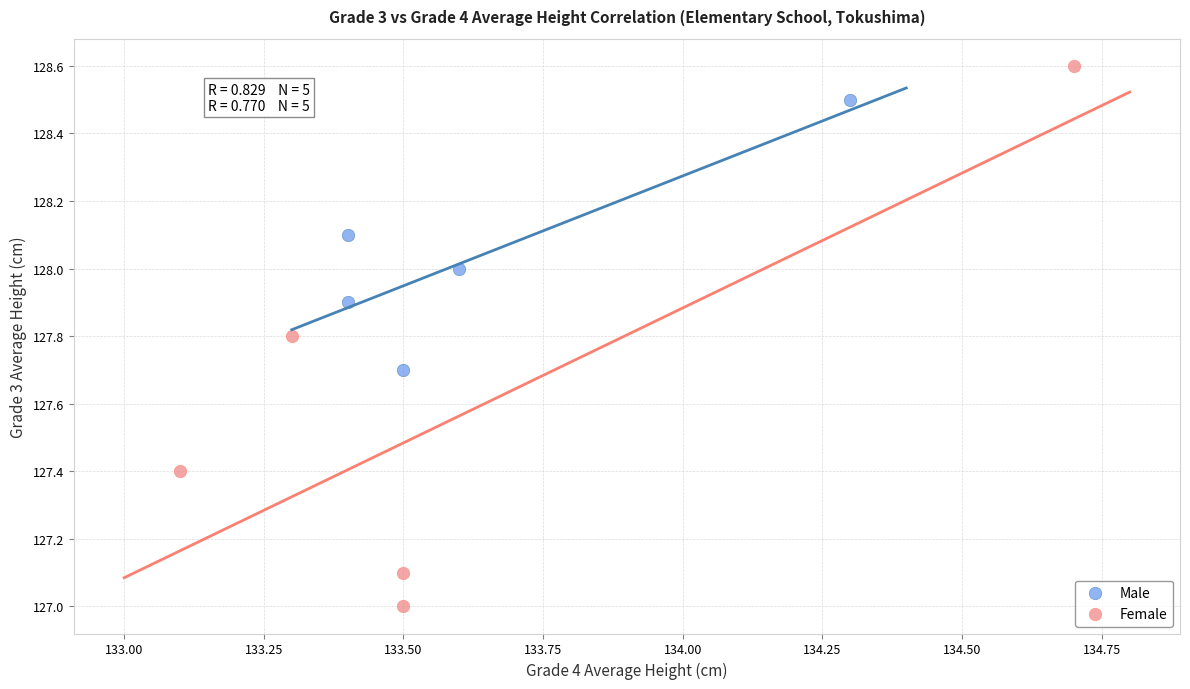

What are all the series names shown in the legend?

Male, Female